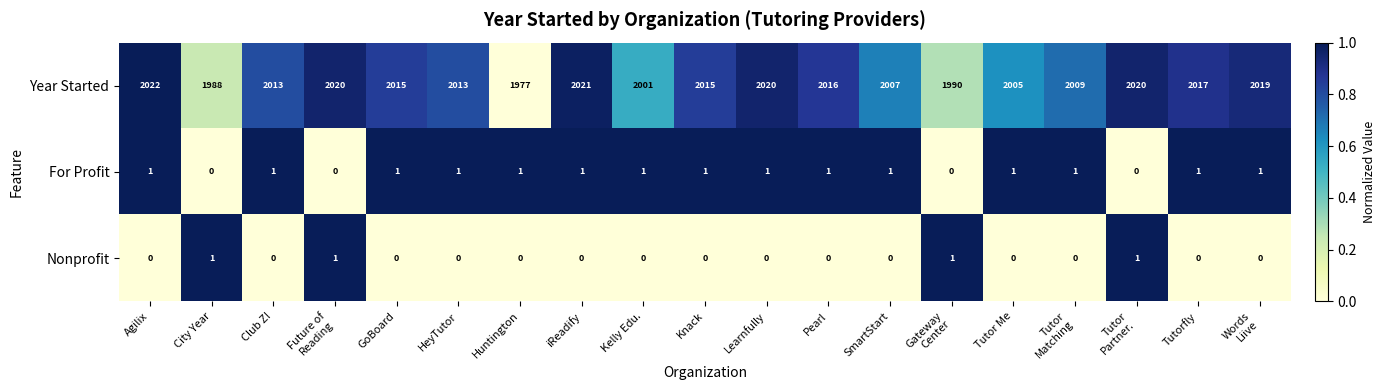

Which series has the largest total across all categories?

Year Started